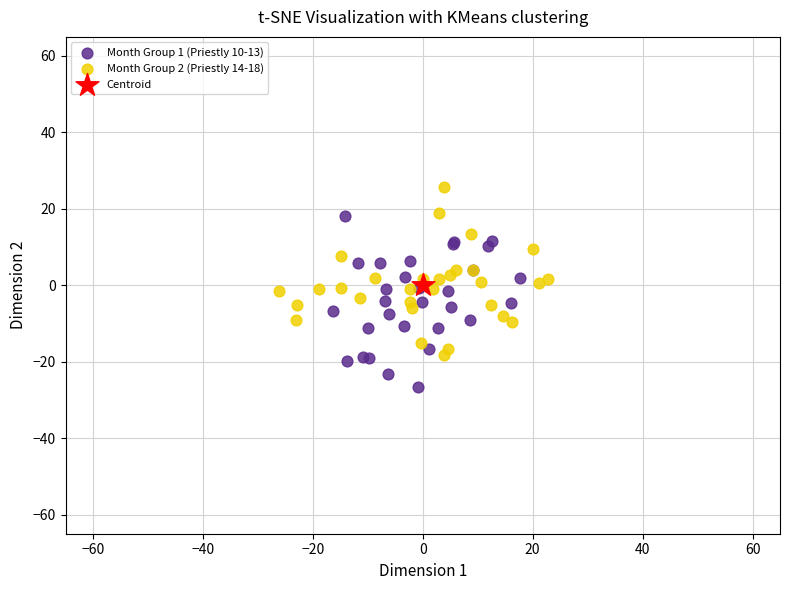

Which series contains the lowest Y value?

Month Group 1 (Priestly 10-13)